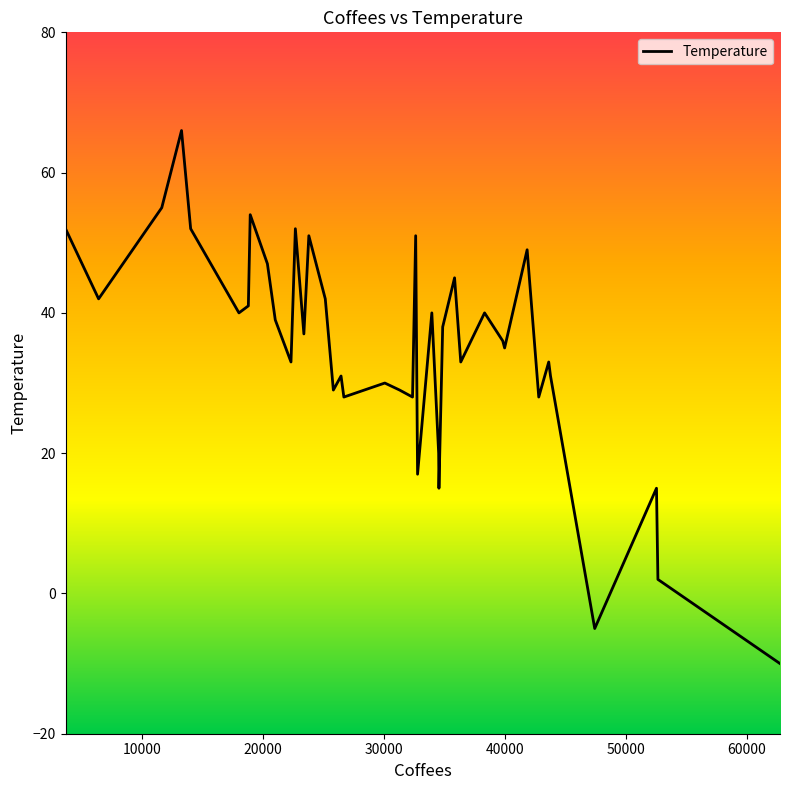

What is the sum of all values?

1391